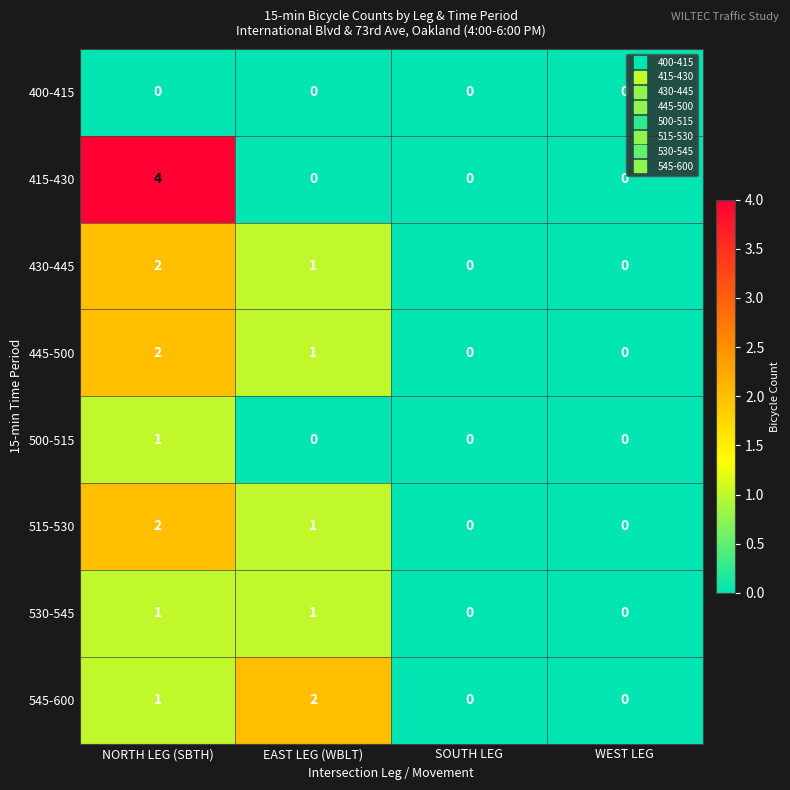

True or false: 415-430 has a value of 4 at NORTH LEG (SBTH).

True